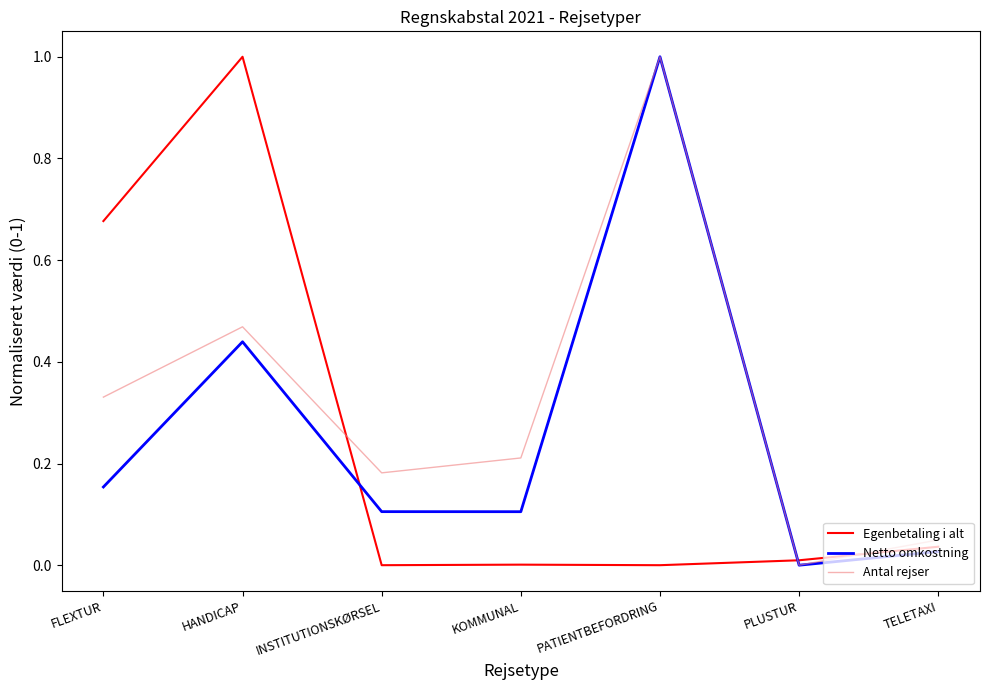

What is the total value across all series at HANDICAP?

1.9